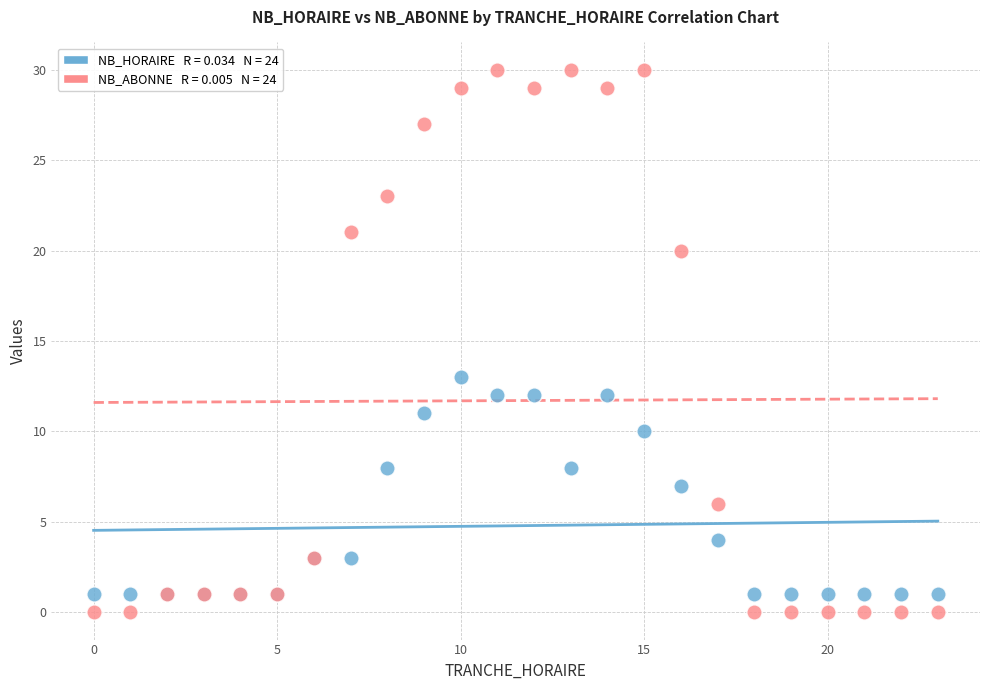

Across all series, what Y value is closest to 15?

13